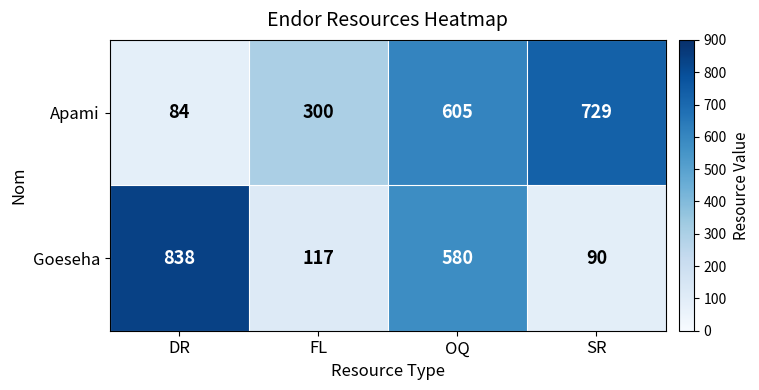

What is the difference between the second highest and second lowest values in the Goeseha series?

463